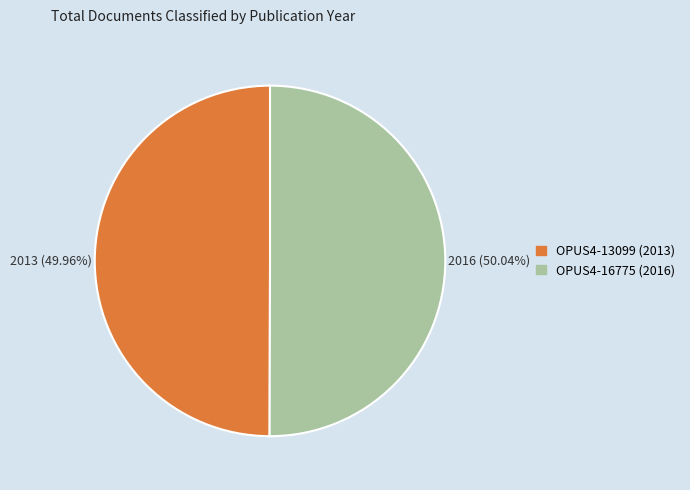

Is there any slice that represents more than half of the pie?

Yes